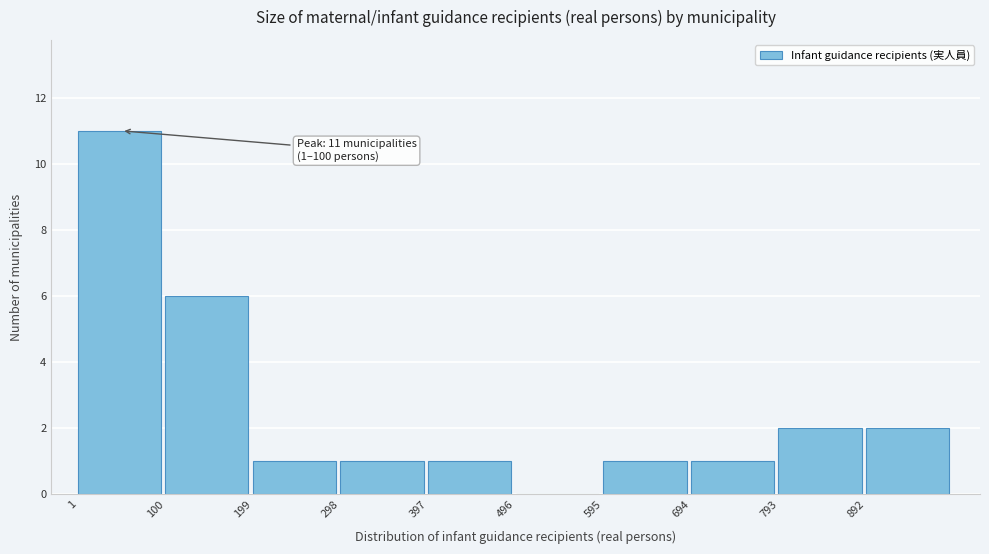

Which range on the x-axis has the tallest bar?

1 to 100